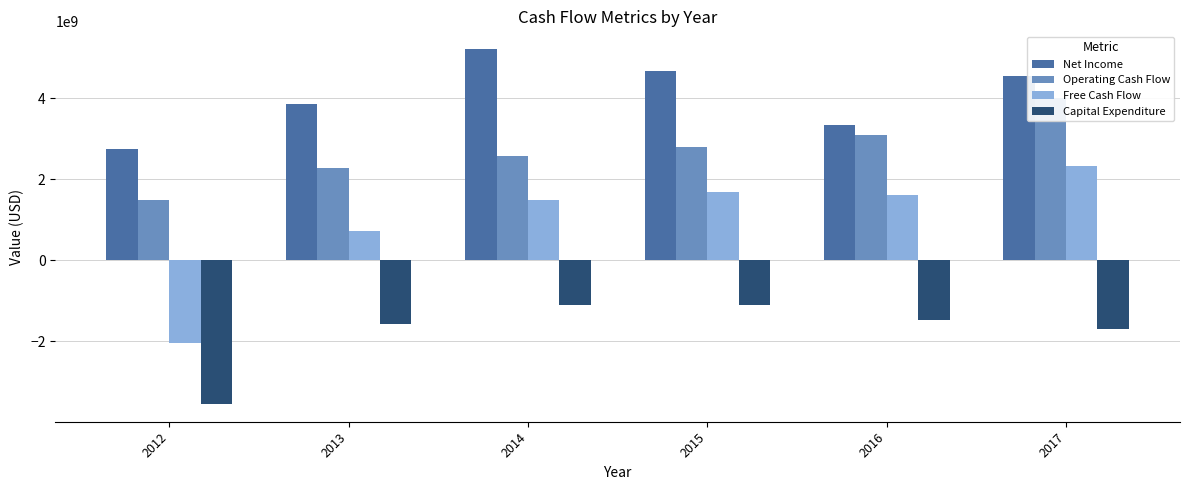

What is the highest value of the Operating Cash Flow series?

4005000000